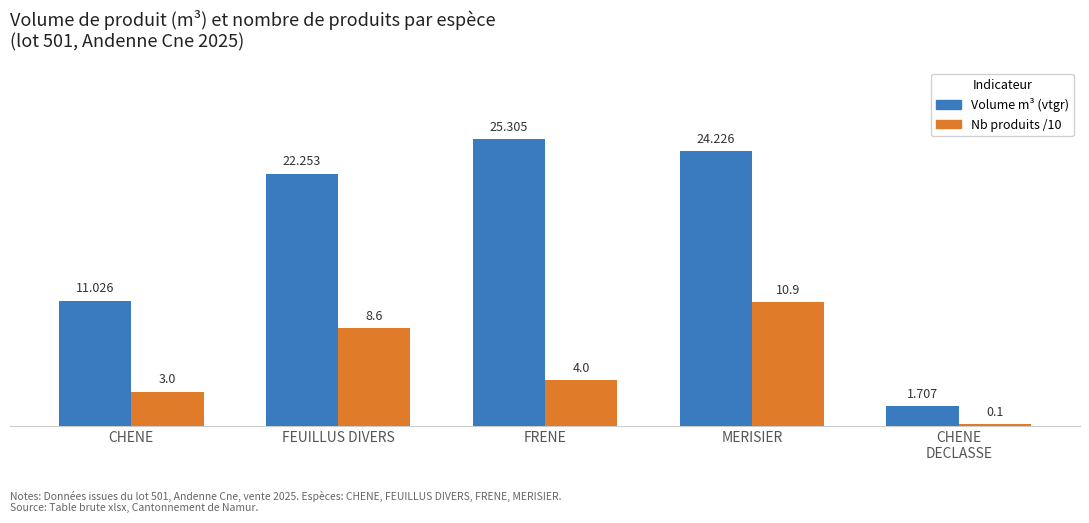

Which category has the highest value across all series?

FRENE